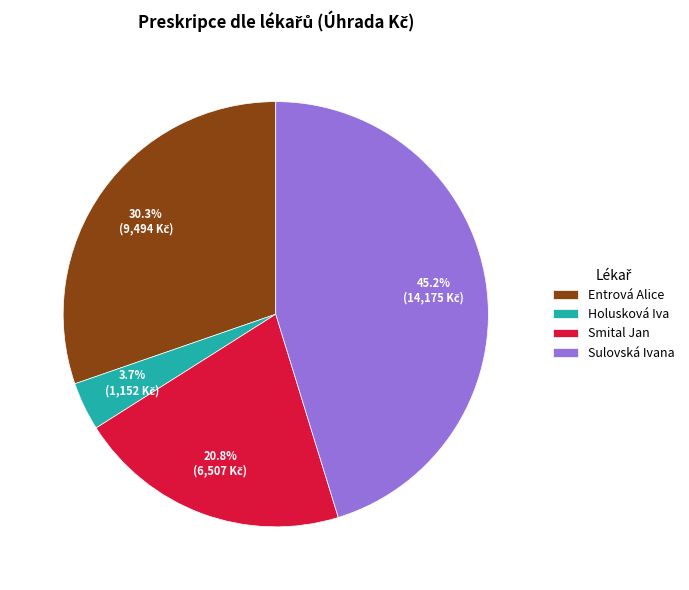

Combined, do Holusková Iva and Sulovská Ivana account for over 50%?

No